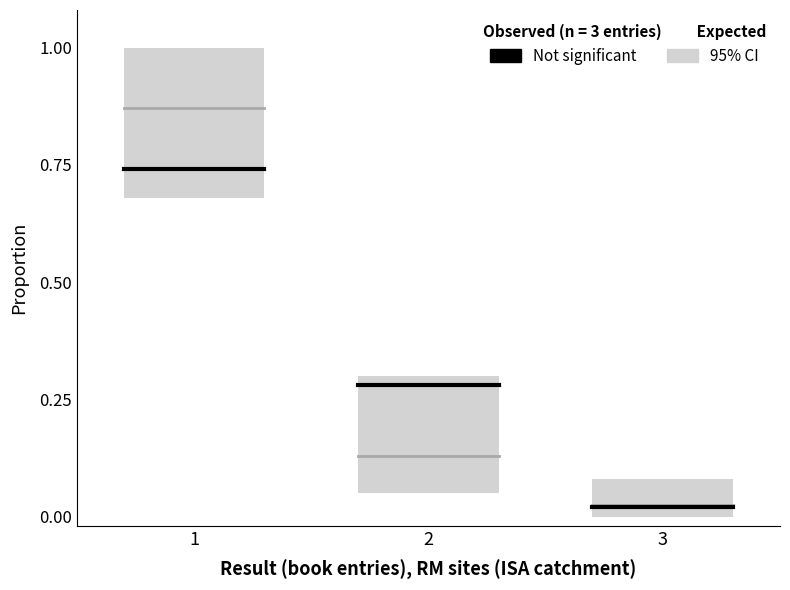

True or false: Expected has a value of 0.9 at 1.

True